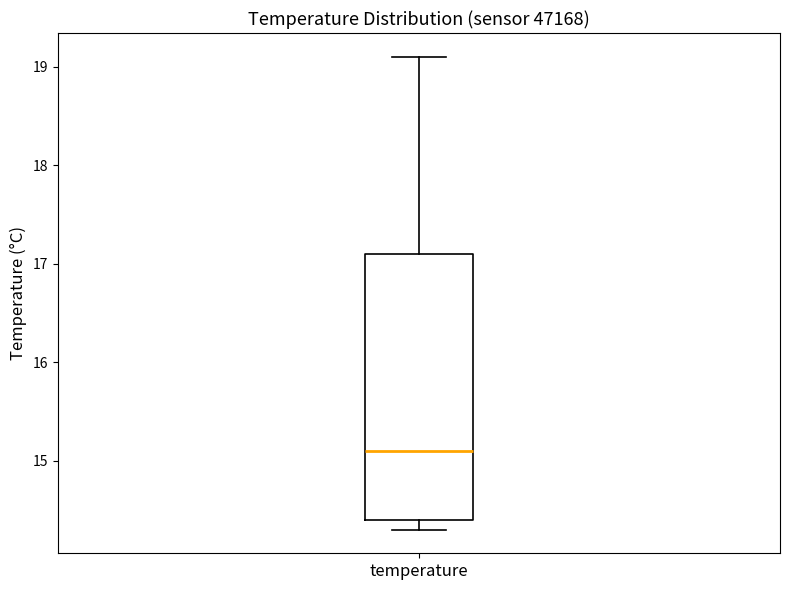

Transcribe this box plot: give where the median line is, the range the box spans, and where the two whiskers end, as read against the y-axis. The values are not printed on the chart, so give them approximately, as read against the axis.

median 15.1, box 14.4 to 17.1, whiskers 14.3 to 19.1